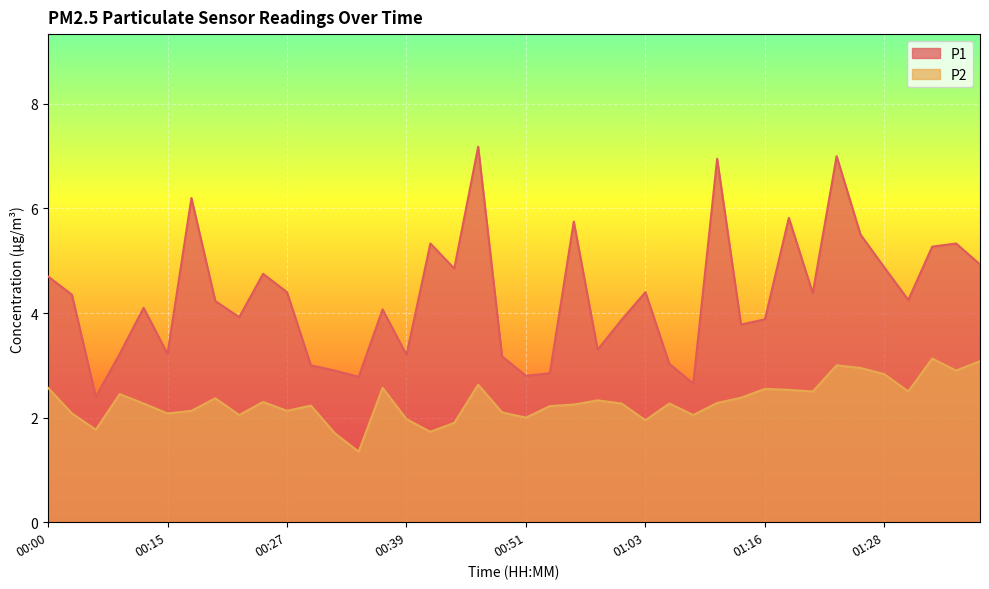

True or false: P1 and P2 cross at least once.

False